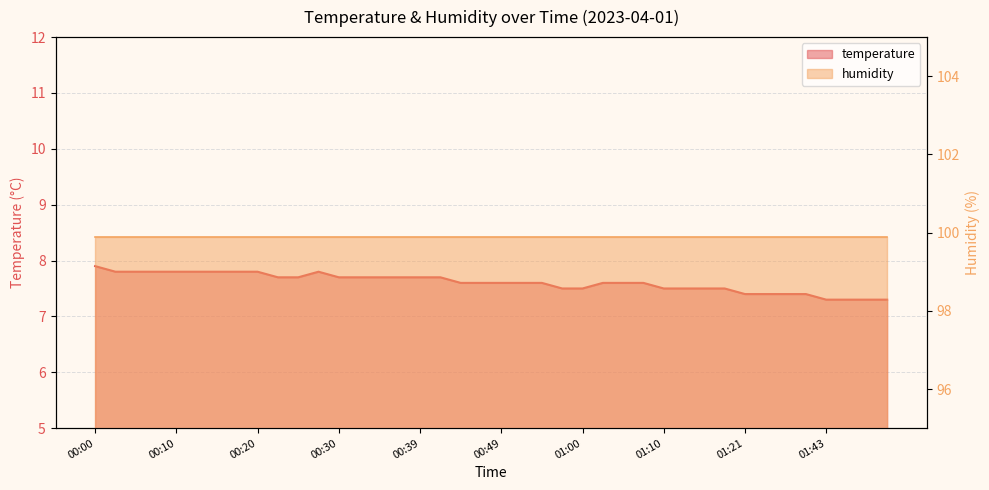

Rank the categories by value from lowest to highest.

01:43, 01:45, 01:48, 01:50, 01:21, 01:27, 01:38, 01:40, 00:57, 01:00, 01:10, 01:13, 01:15, 01:18, 00:44, 00:47, 00:49, 00:52, 00:54, 01:02, 01:05, 01:07, 00:22, 00:25, 00:30, 00:32, 00:35, 00:37, 00:39, 00:42, 00:03, 00:05, 00:08, 00:10, 00:13, 00:15, 00:17, 00:20, 00:27, 00:00